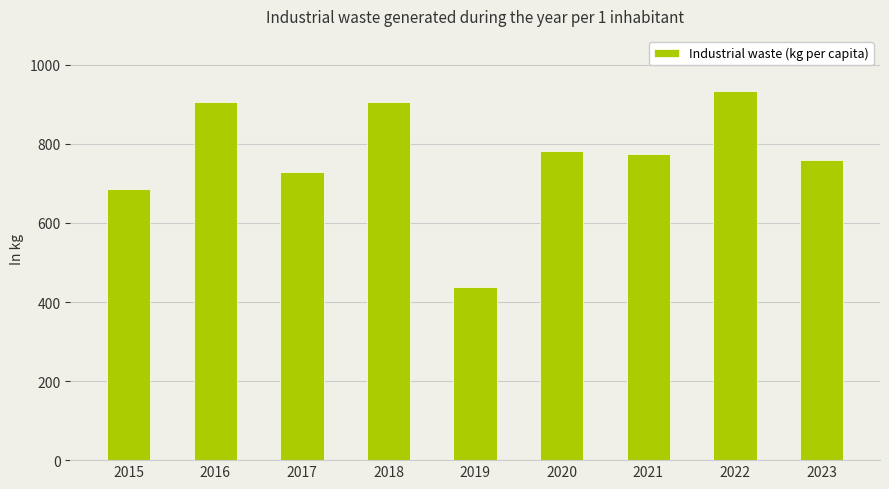

Which label corresponds to the largest value in the chart?

2022